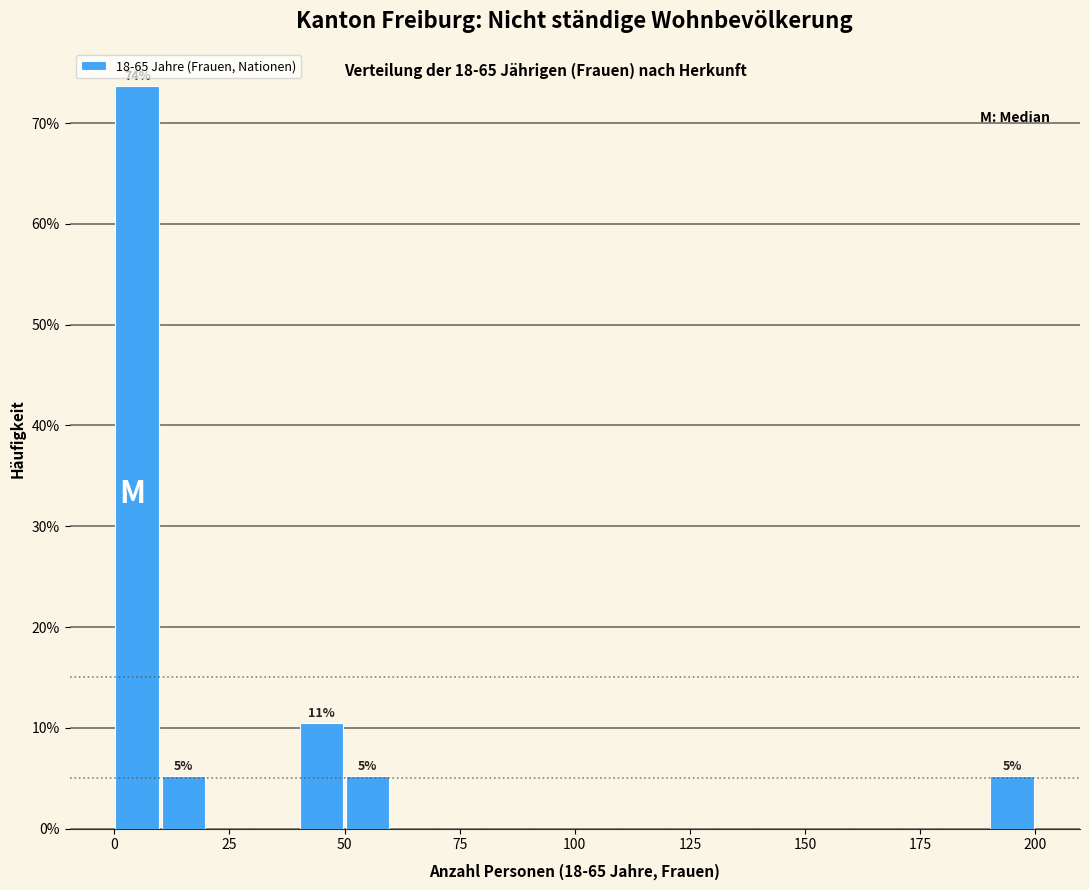

Read against the x-axis, roughly where is the centre of the tallest bar?

5